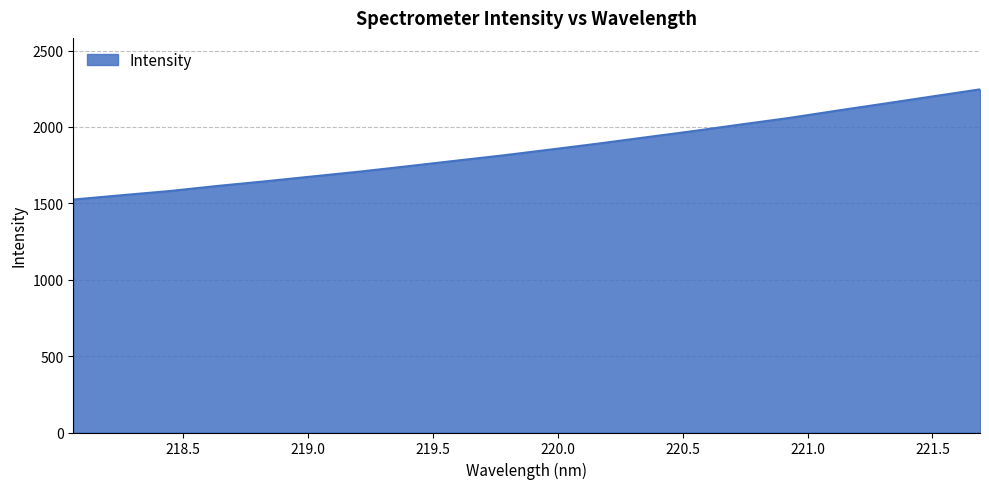

What is the minimum value shown in the chart?

1524.9